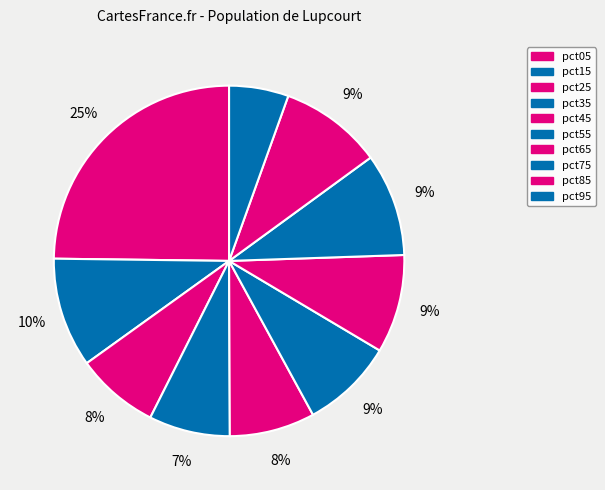

How many slices are in this pie chart?

10